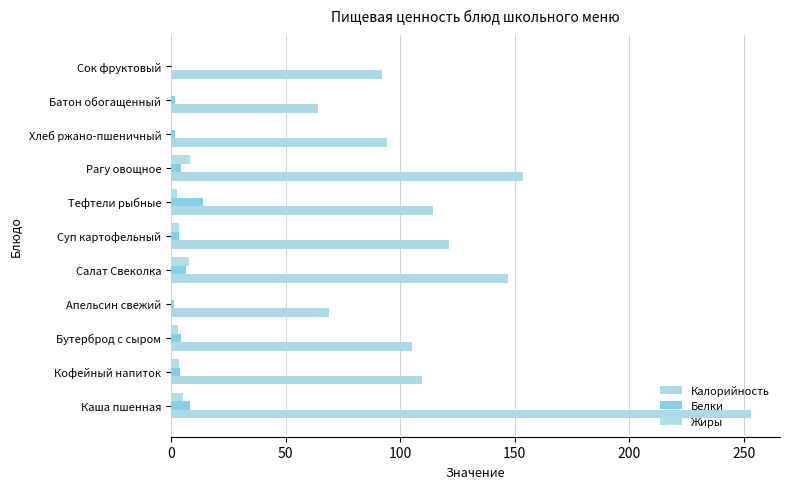

What are all the series names shown in the legend?

Калорийность, Белки, Жиры